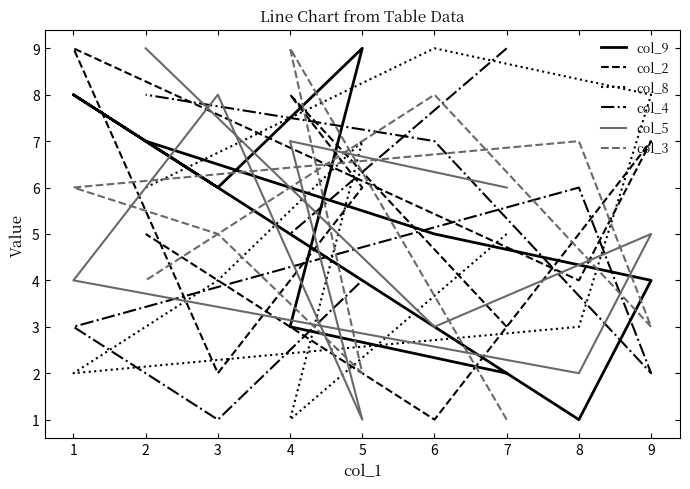

Between 7 and 6, which series saw the biggest shift?

col_3